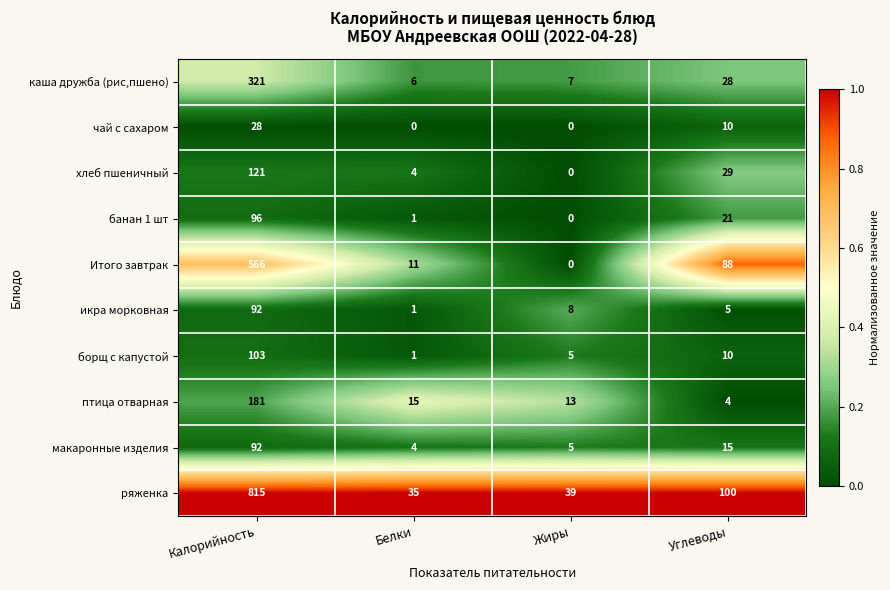

What is the maximum value for Итого завтрак?

566